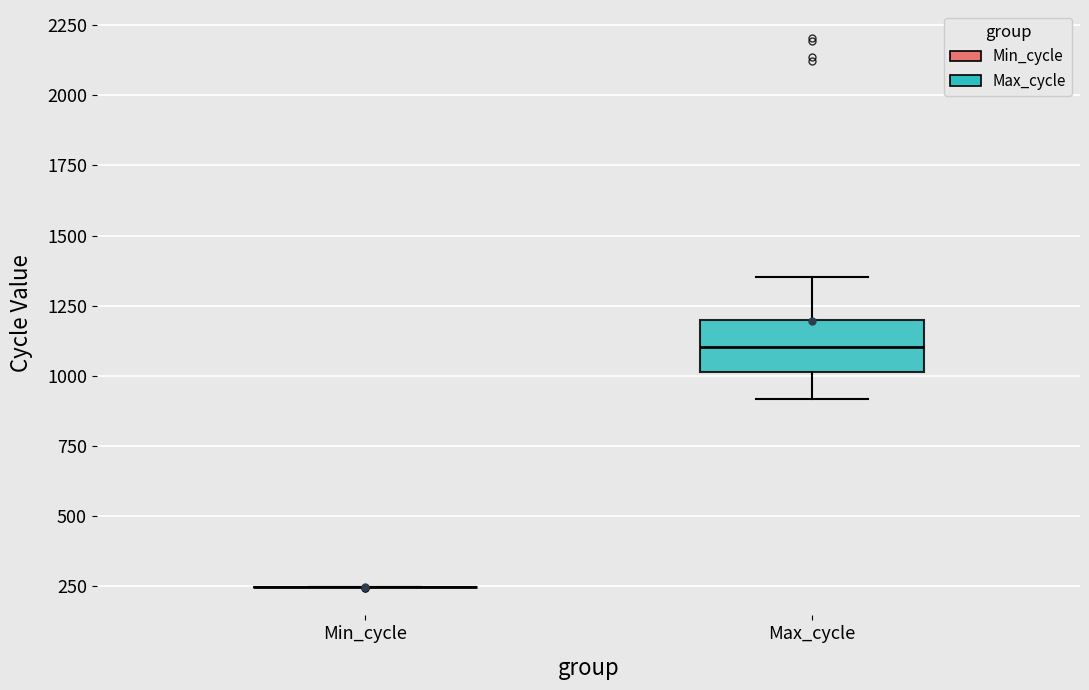

Comparing the boxes themselves (not the whiskers), which one is the tallest?

Max_cycle